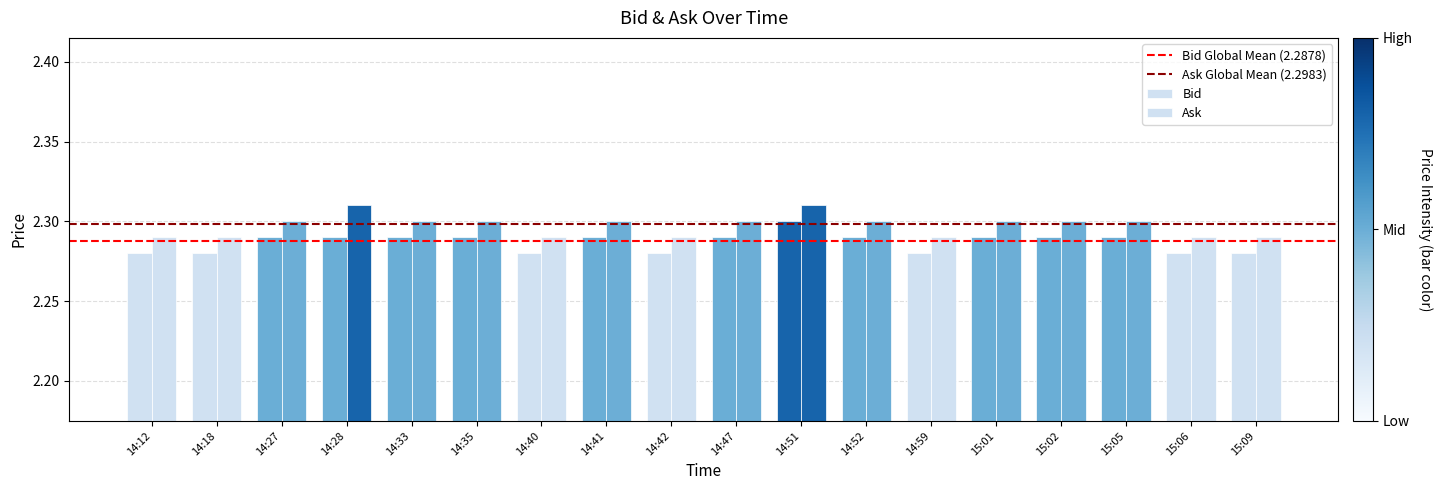

At which label is Bid closest to 2?

14:12